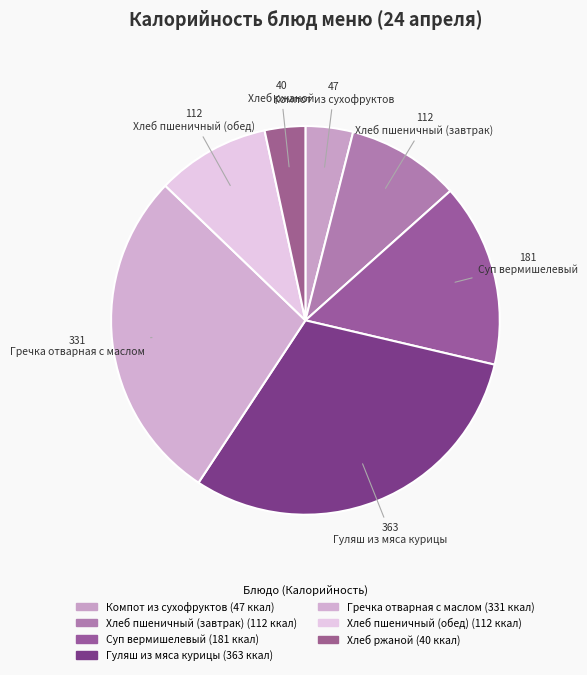

True or false: Гуляш из мяса курицы accounts for 19% of the total.

False